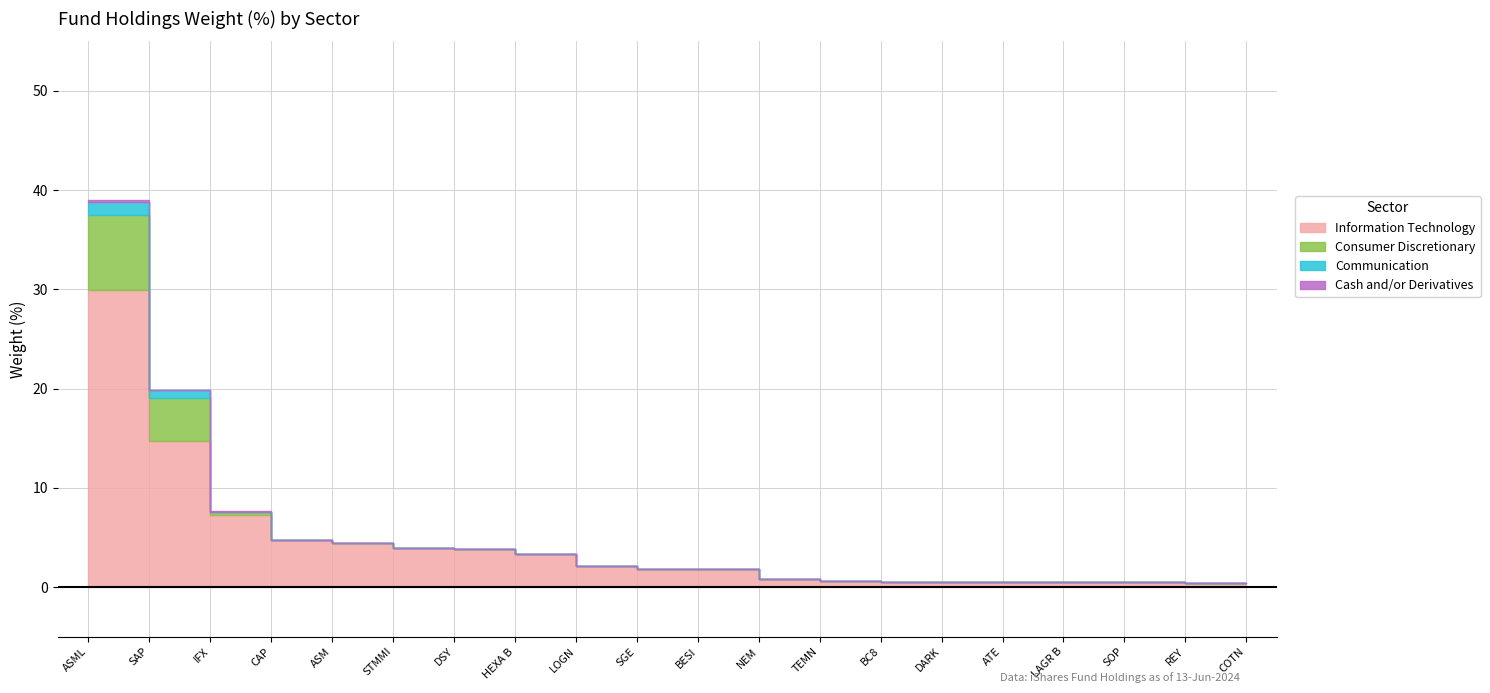

How many lines are shown in the chart?

4